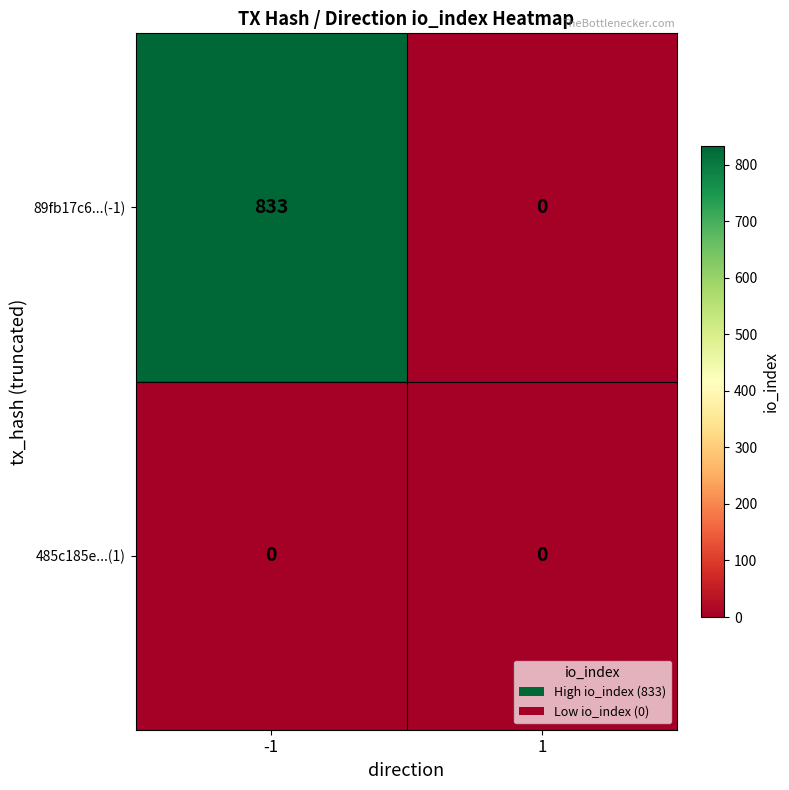

List the series in order of their peak value, lowest first.

485c185e...(1), 89fb17c6...(-1)